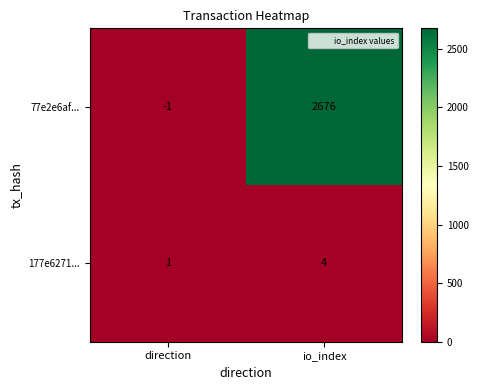

Is it true that 77e2e6af... equals 2676 at io_index?

True